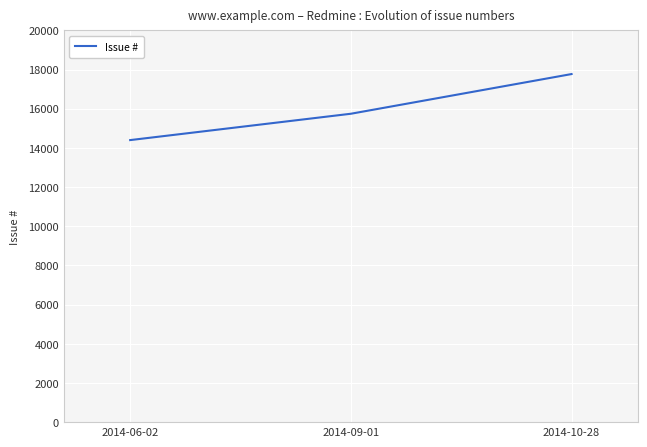

Between 2014-09-01 and 2014-10-28, which is larger?

2014-10-28